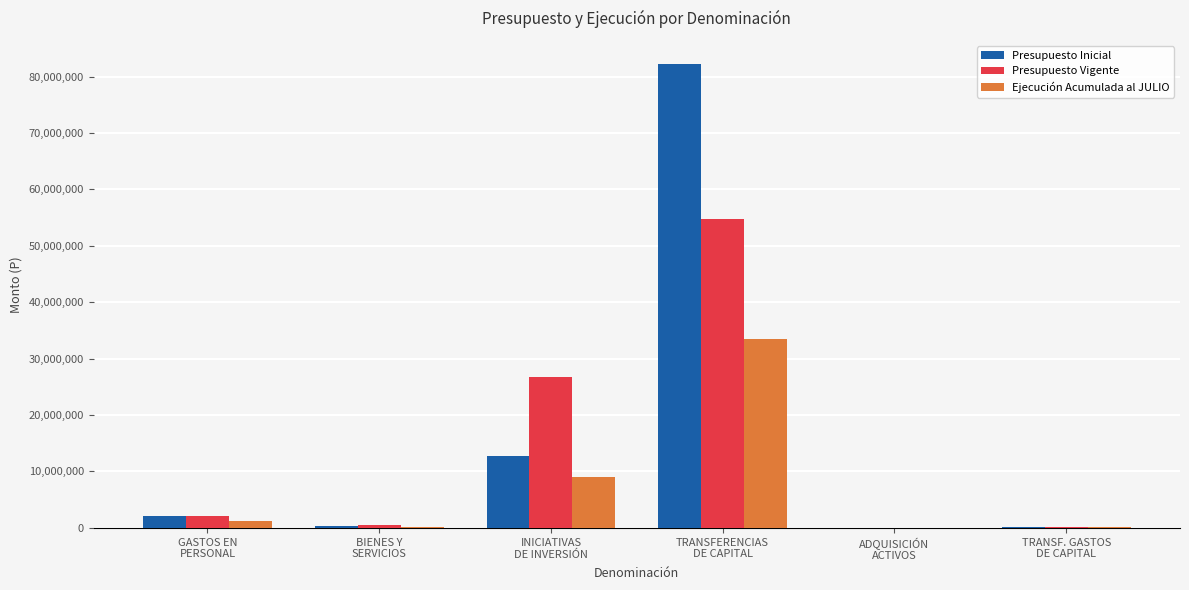

What is the sum of all Ejecución Acumulada al JULIO values?

44002587